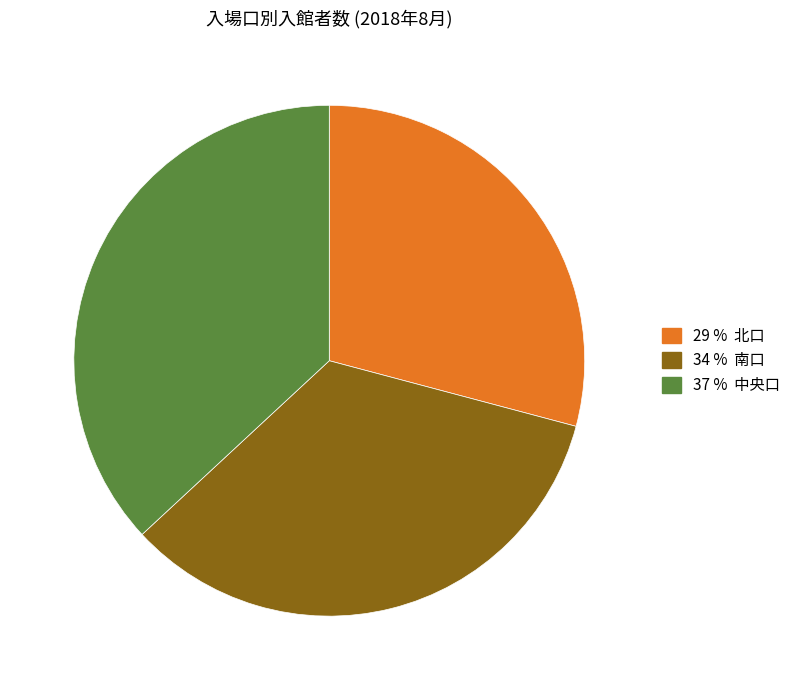

Is there a majority slice in this chart?

No